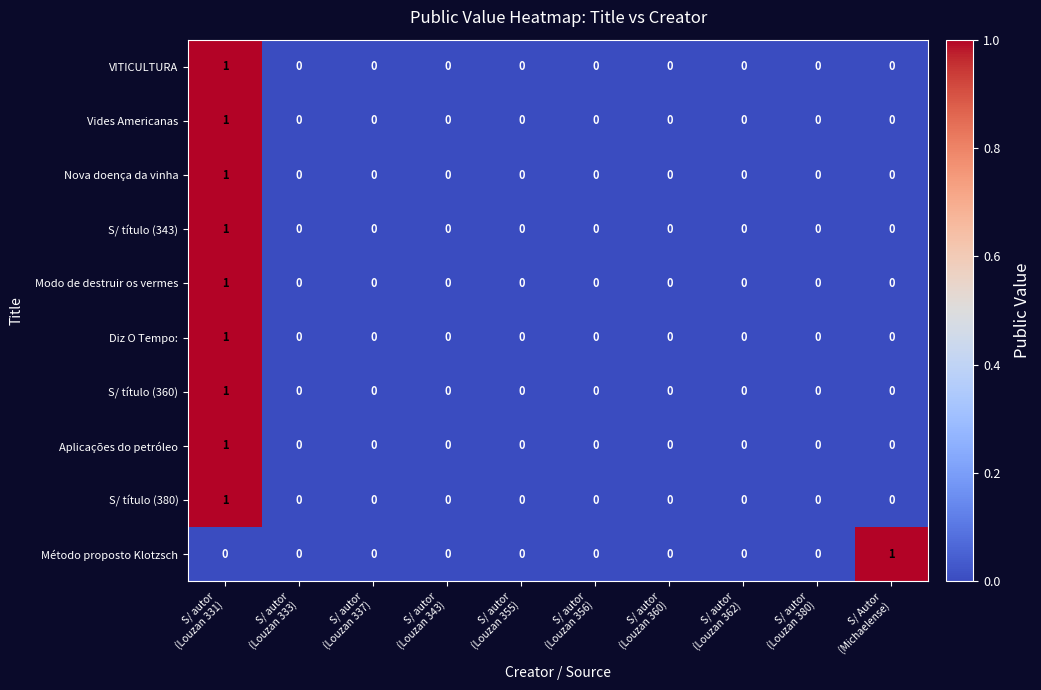

How many S/ título (380) values are between 0 and 1?

10